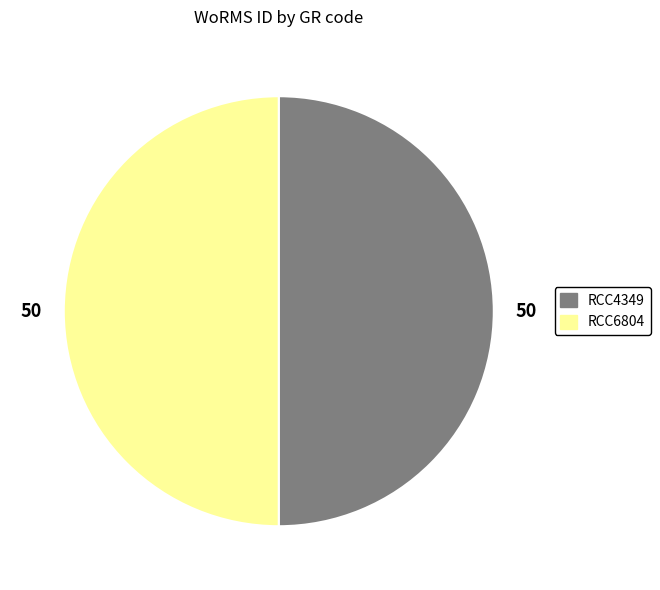

Combined, do RCC4349 and RCC6804 account for over 50%?

Yes